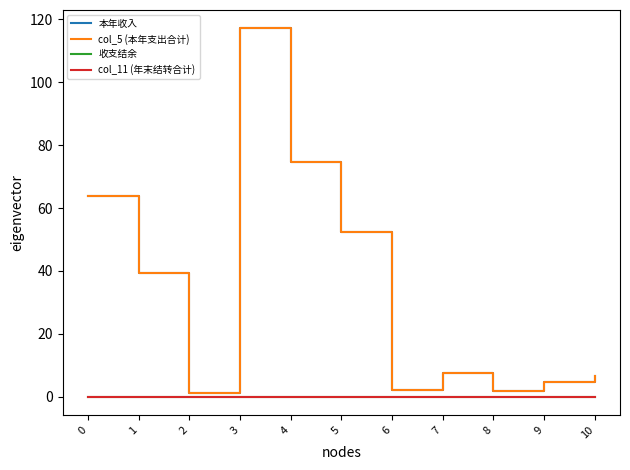

Reading left to right, extract all data points from this chart.

本年收入: 0=63.8	1=39.5	2=1.0	3=117.1	4=74.5	5=52.3	6=2.2	7=7.7	8=1.7	9=4.7	10=6.4
col_5 (本年支出合计): 0=63.8	1=39.5	2=1.0	3=117.1	4=74.5	5=52.3	6=2.2	7=7.7	8=1.7	9=4.7	10=6.4
收支结余: 0=0.0	1=0.0	2=0.0	3=0.0	4=0.0	5=0.0	6=0.0	7=0.0	8=0.0	9=0.0	10=0.0
col_11 (年末结转合计): 0=0.0	1=0.0	2=0.0	3=0.0	4=0.0	5=0.0	6=0.0	7=0.0	8=0.0	9=0.0	10=0.0